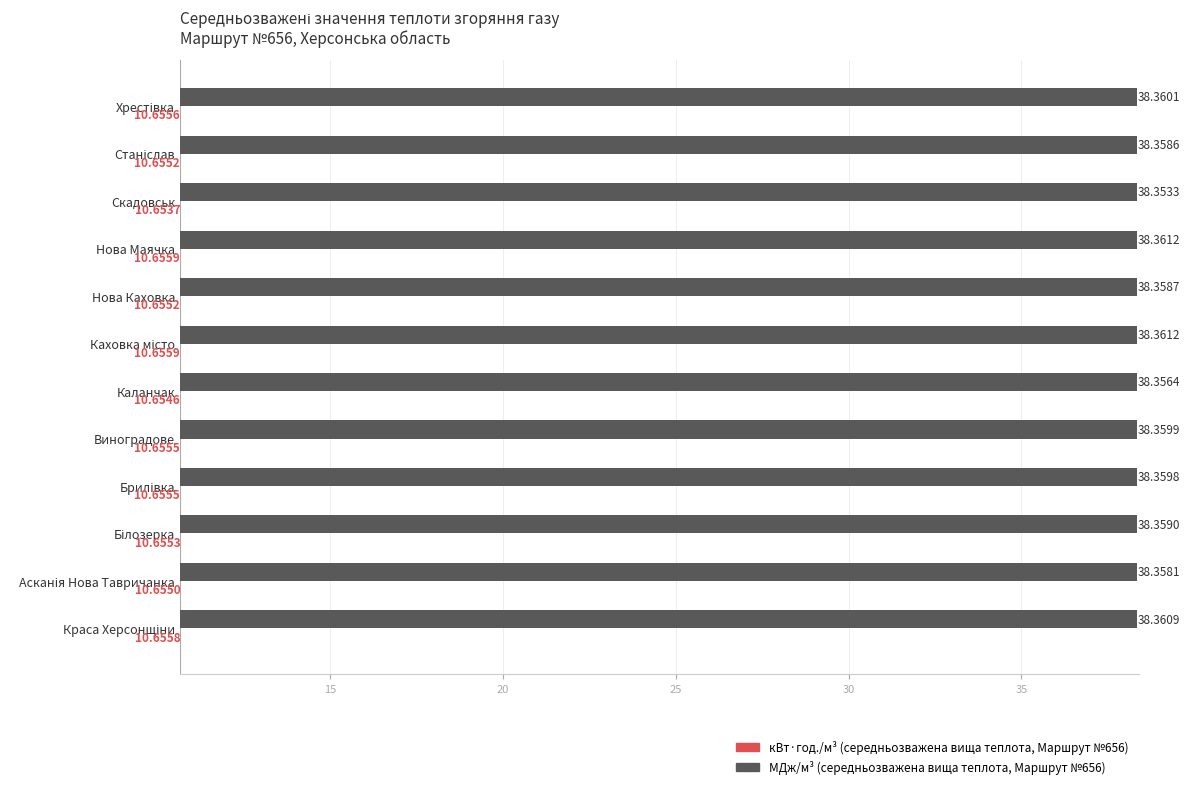

At which category does the chart reach its minimum across all series?

Скадовськ